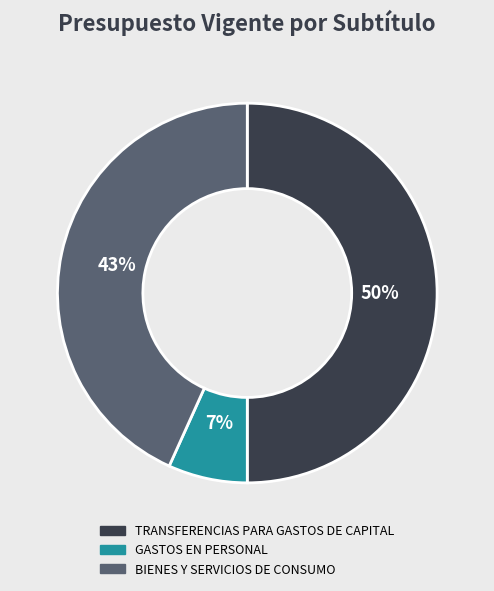

True or false: TRANSFERENCIAS PARA GASTOS DE CAPITAL accounts for 61% of the total.

False